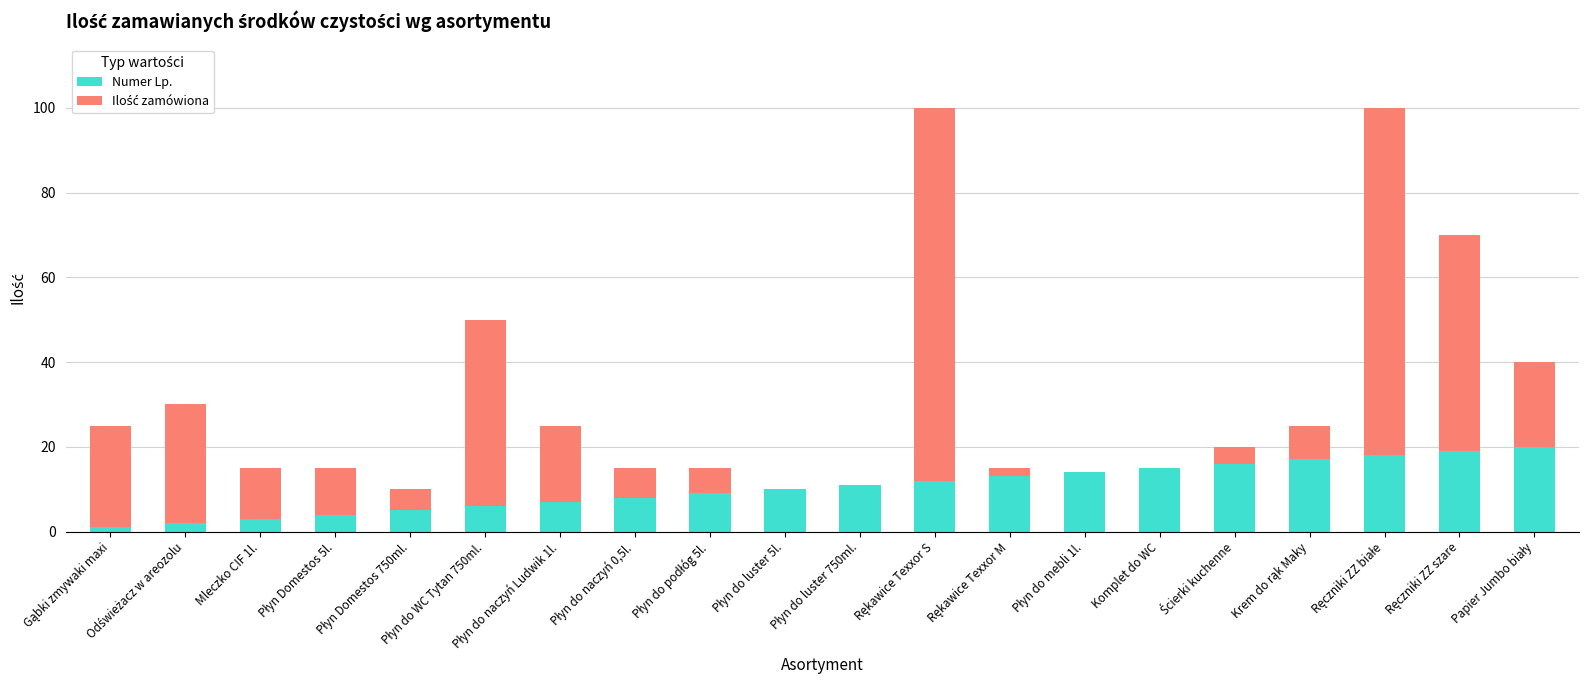

Count the number of categories in the chart.

20